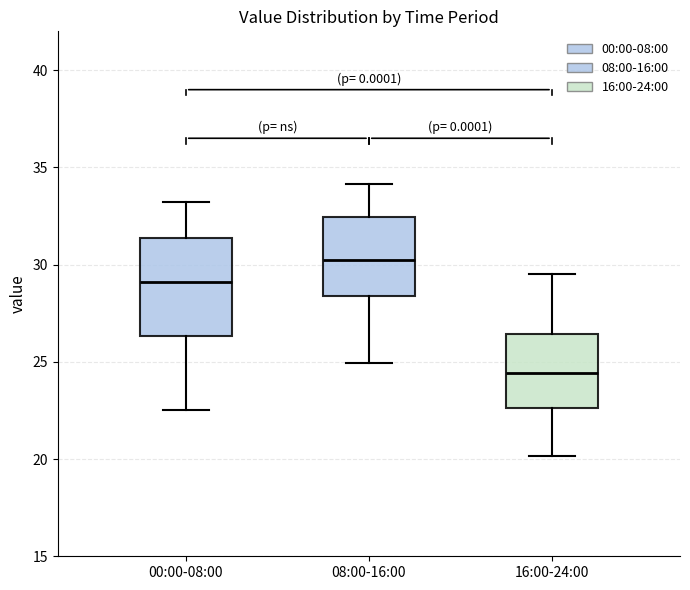

Comparing the boxes themselves (not the whiskers), which one is the tallest?

00:00-08:00